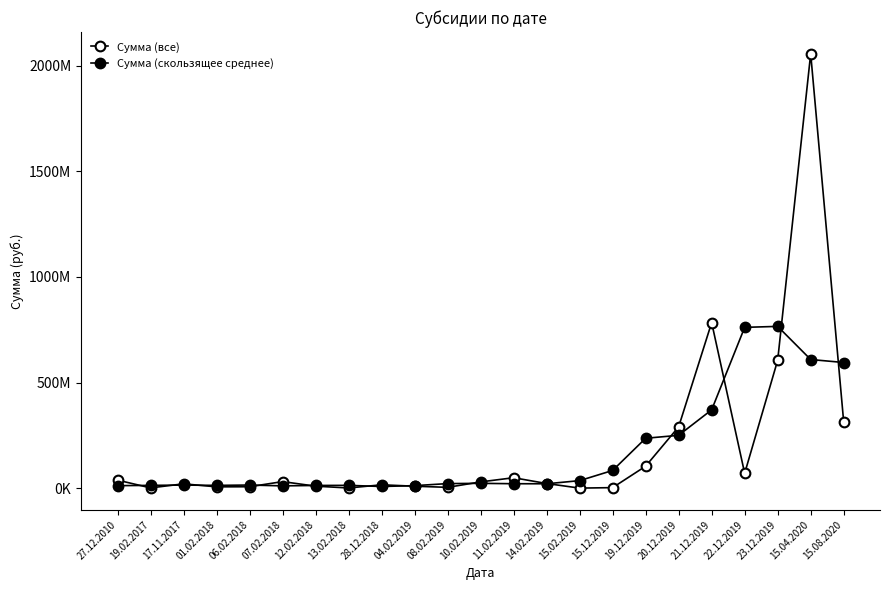

What is the label of the 4th point from the right?

22.12.2019